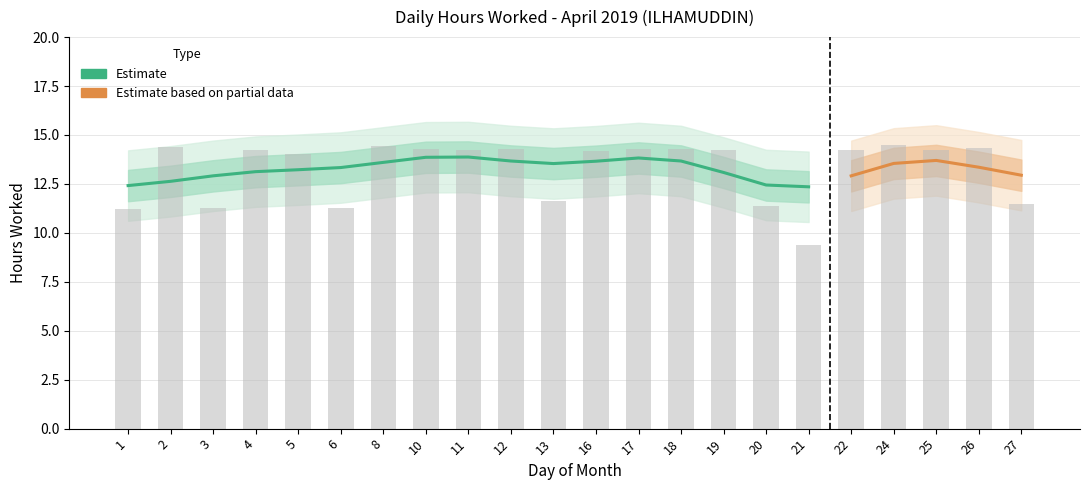

What is the ratio of the value at 18 to the value at 21?

1.5